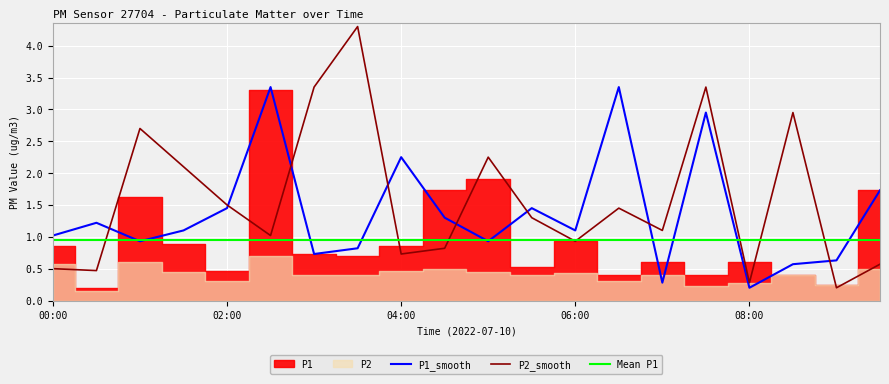

How many data points in P1_smooth are less than 1?

8